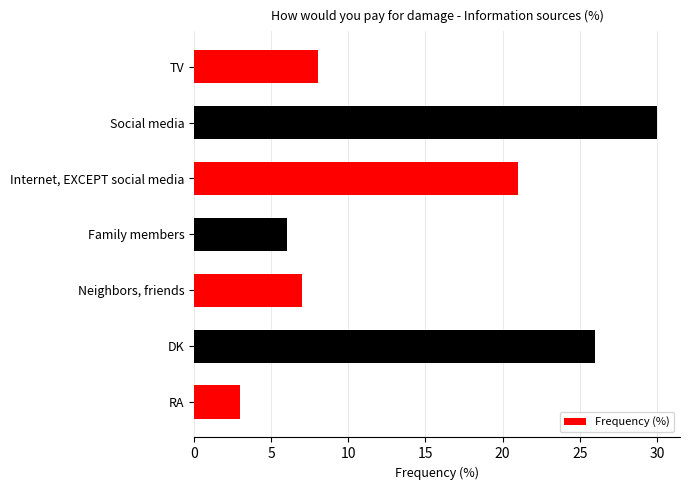

How many data points are less than 8?

3